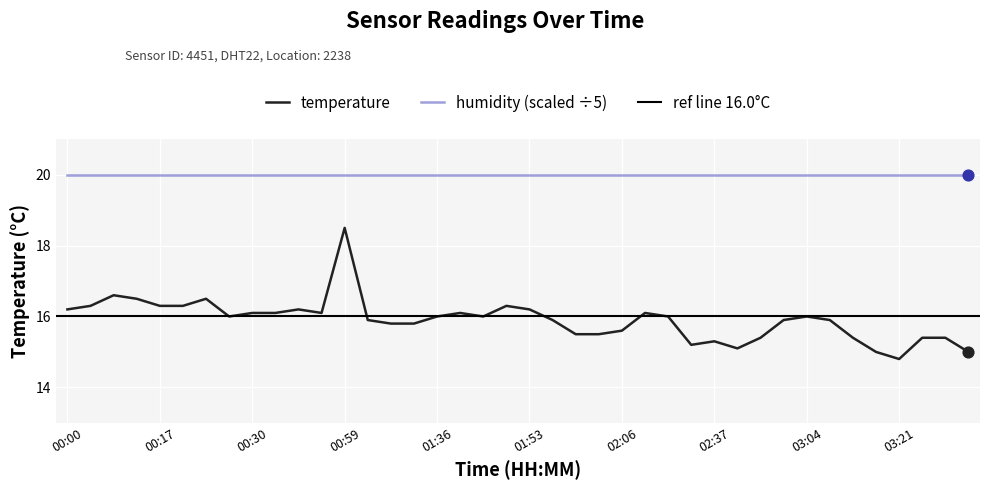

Approximately how many times larger is the value at 00:20 compared to 02:03?

1.1